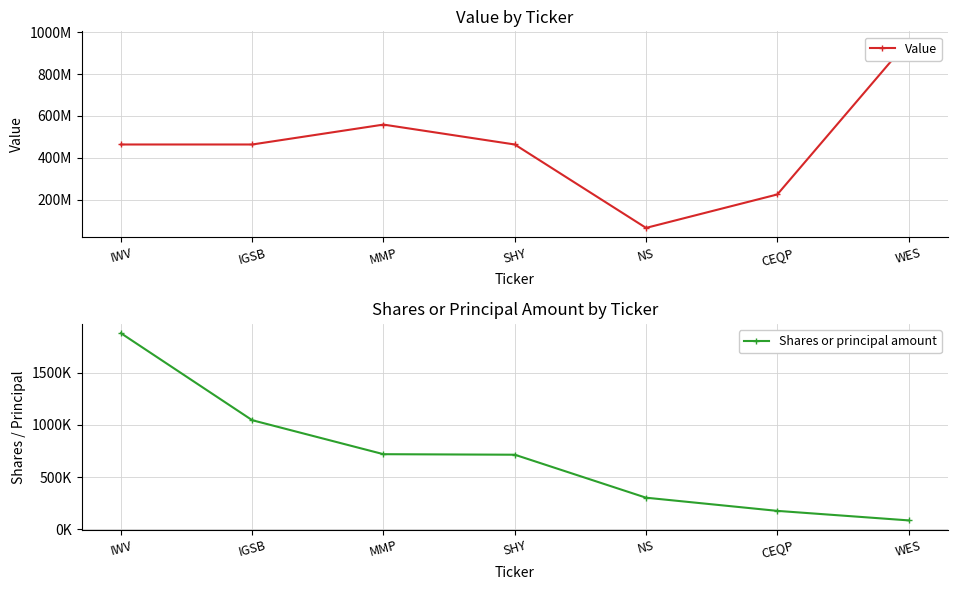

At which label does Shares or principal amount first exceed 714000?

IWV